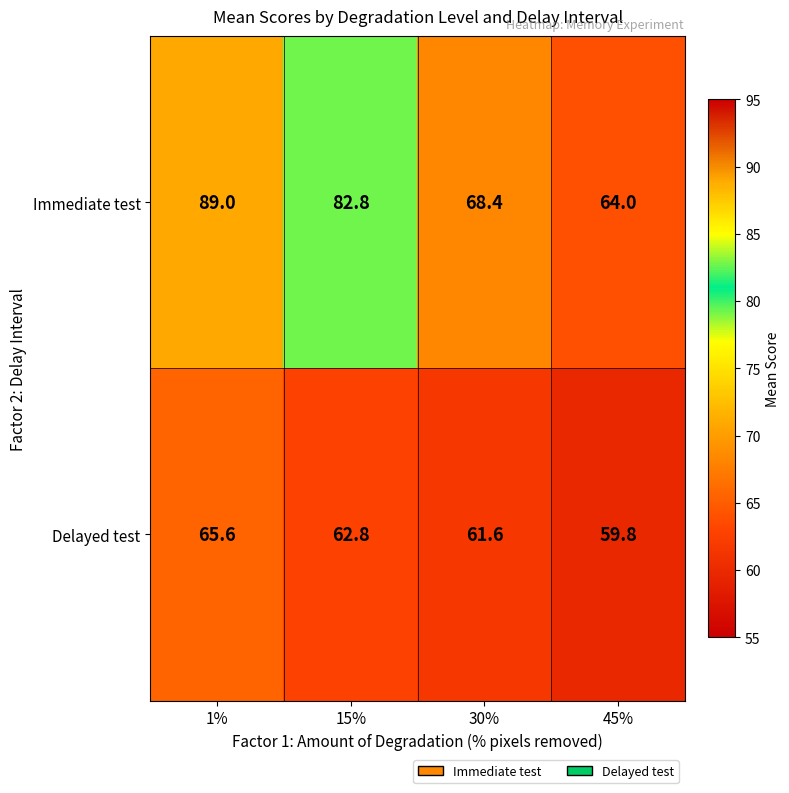

At which label does Delayed test first exceed 62?

1%